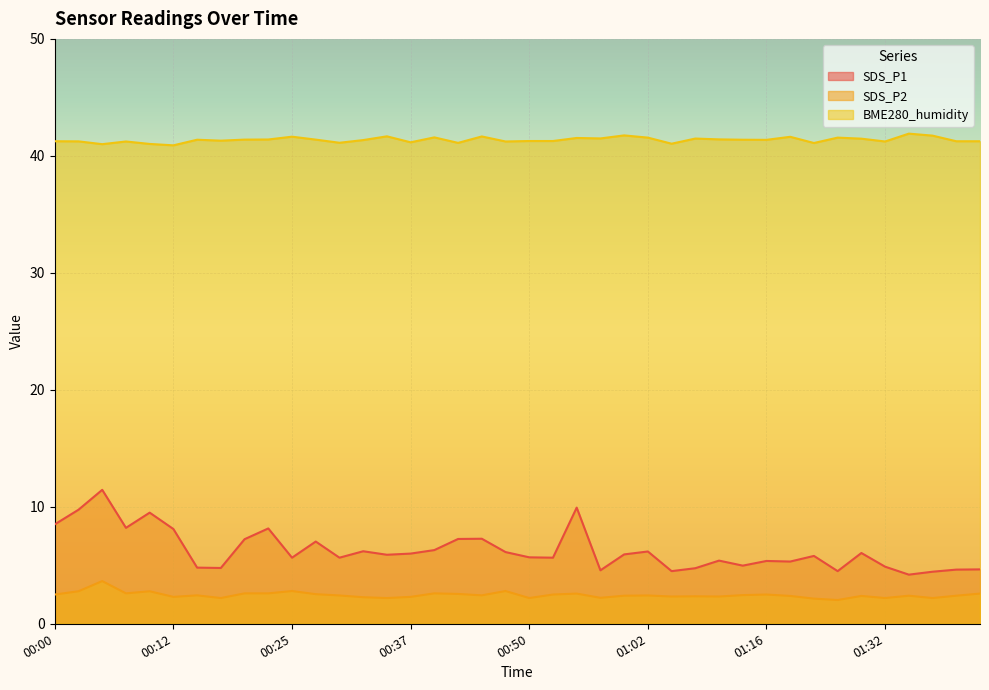

True or false: SDS_P1 and BME280_humidity intersect in this chart.

False